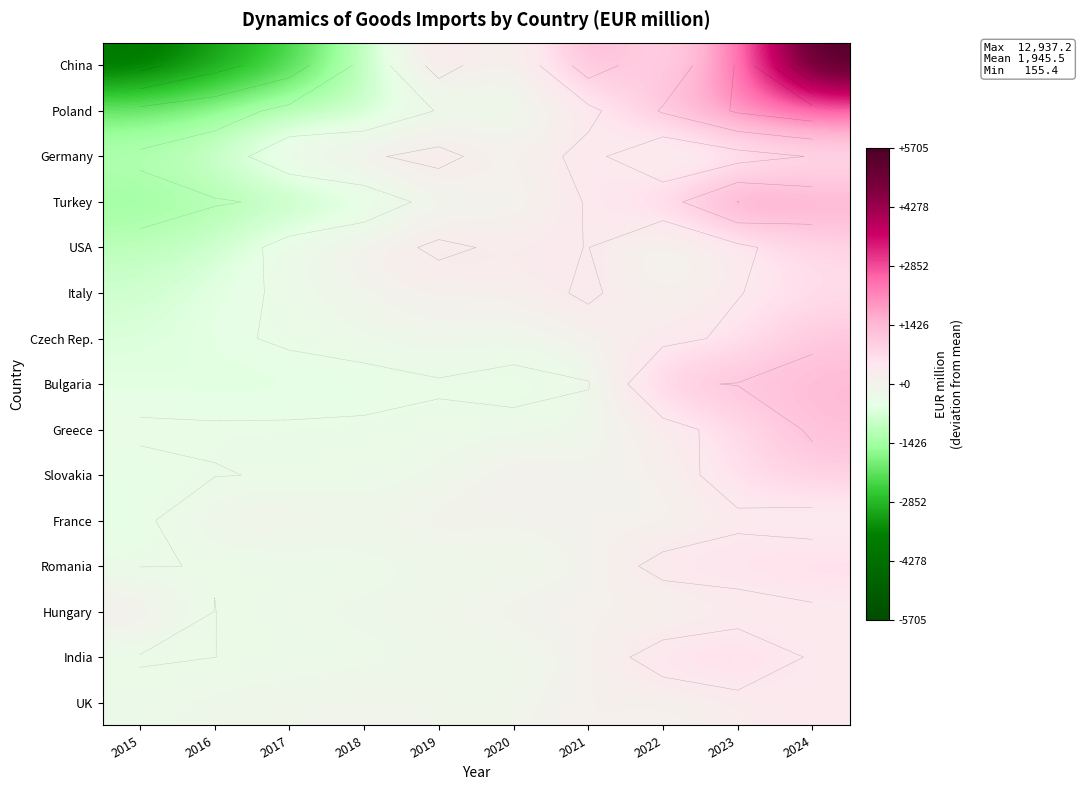

Rank the series by their maximum value, from highest to lowest.

China, Poland, Turkey, Bulgaria, Greece, Czech Rep., Slovakia, India, USA, Romania, Italy, Germany, UK, Hungary, France